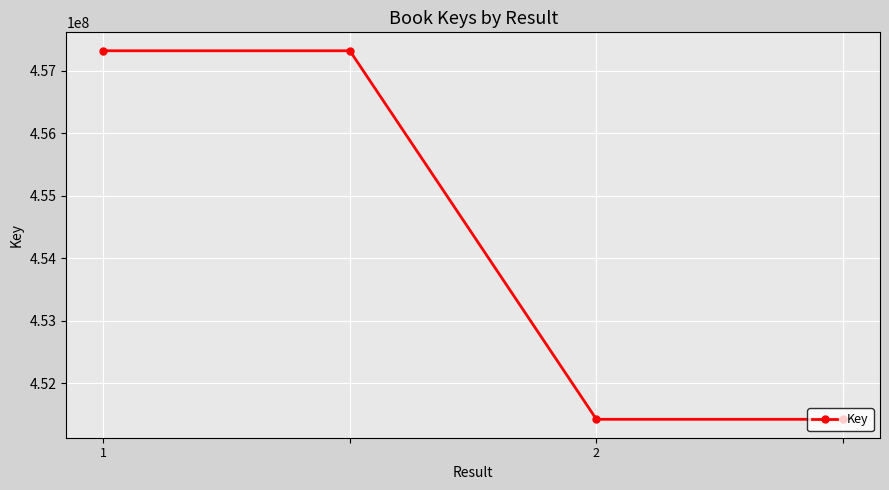

What is the value of the 4th point from the left?

451423788